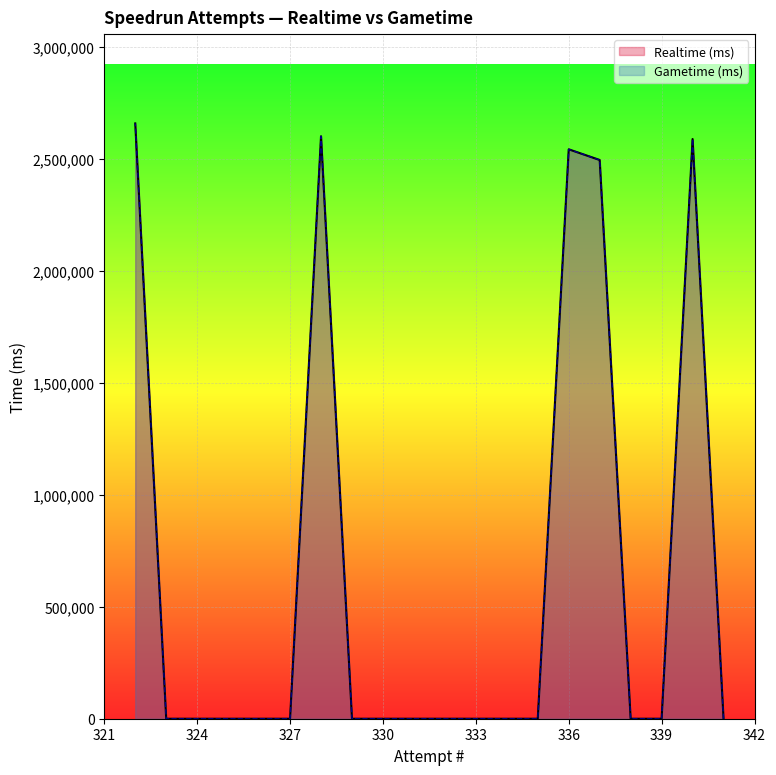

Between 331 and 332, which is larger?

331